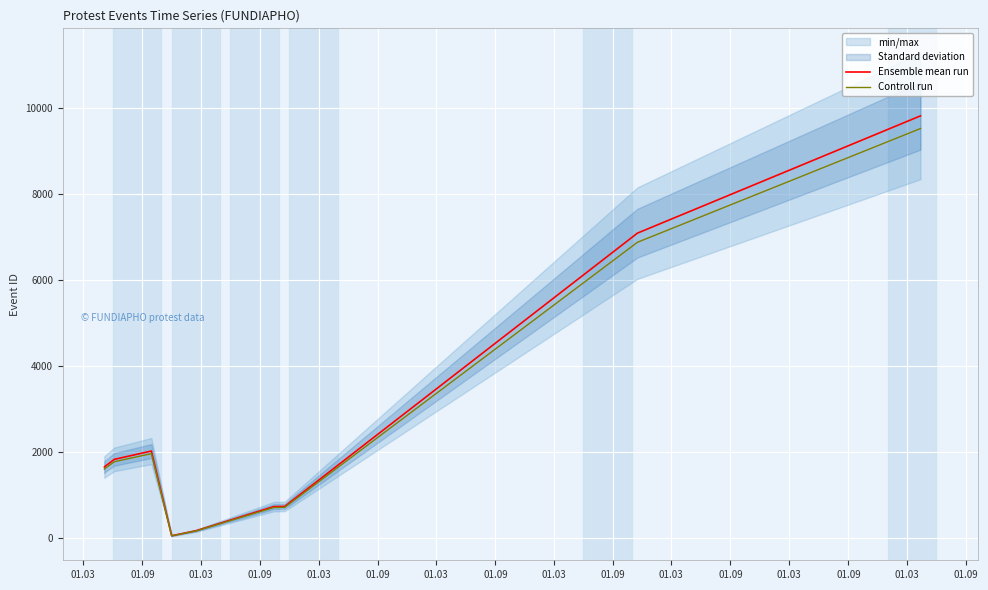

Does the chart display data point markers on the line(s)?

No